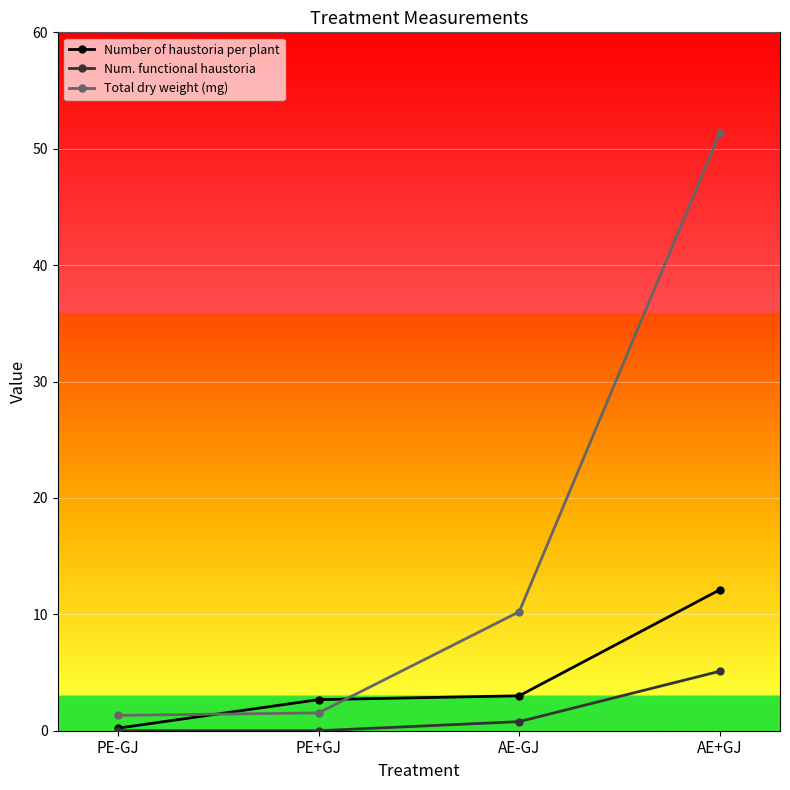

The Num. functional haustoria series shows 0.8 at AE-GJ. True or false?

True